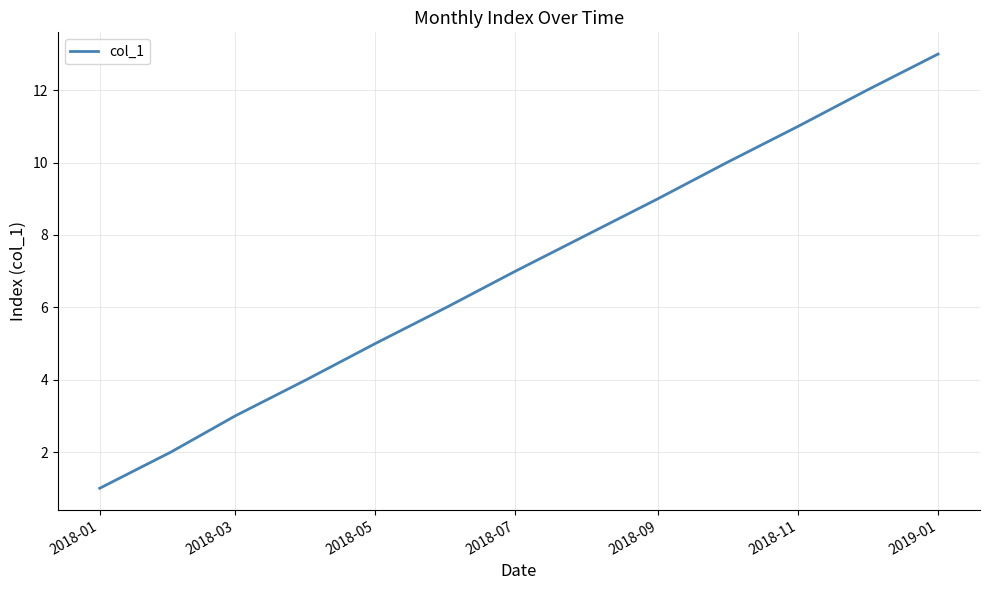

Count the number of data series in this chart.

1